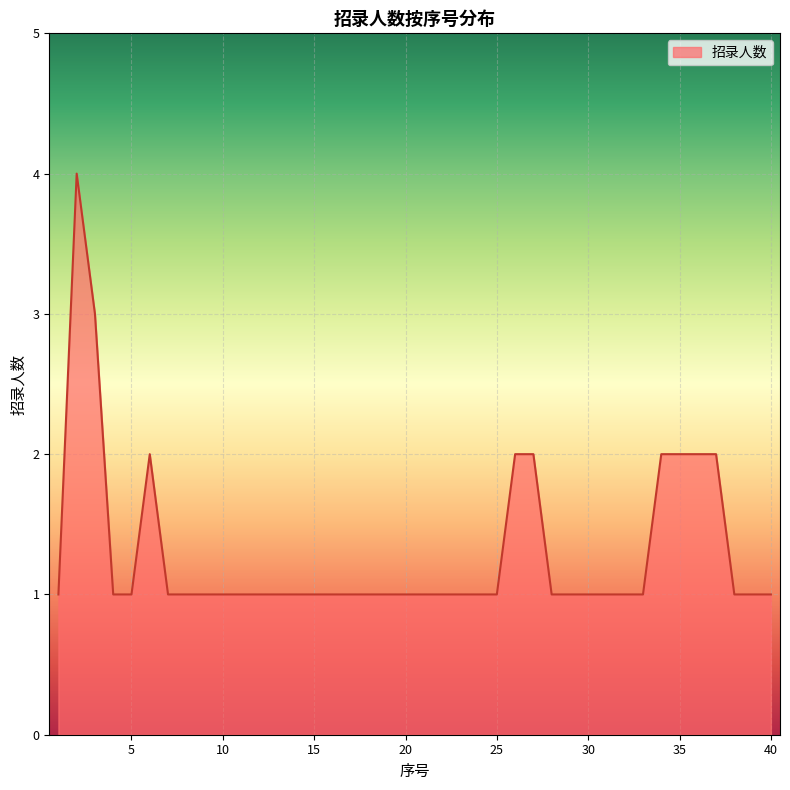

What is the difference between the maximum and minimum values?

3